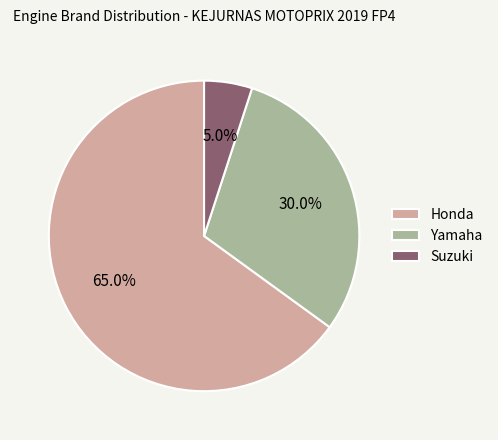

How many segments does this pie chart have?

3